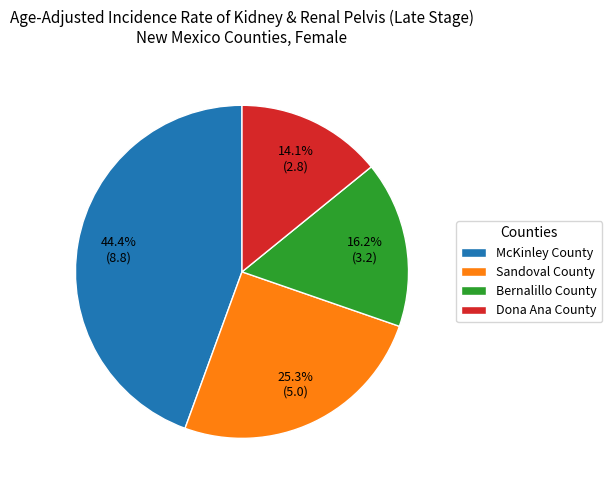

To the nearest percent, what is the difference between the largest and smallest slice percentages?

30%